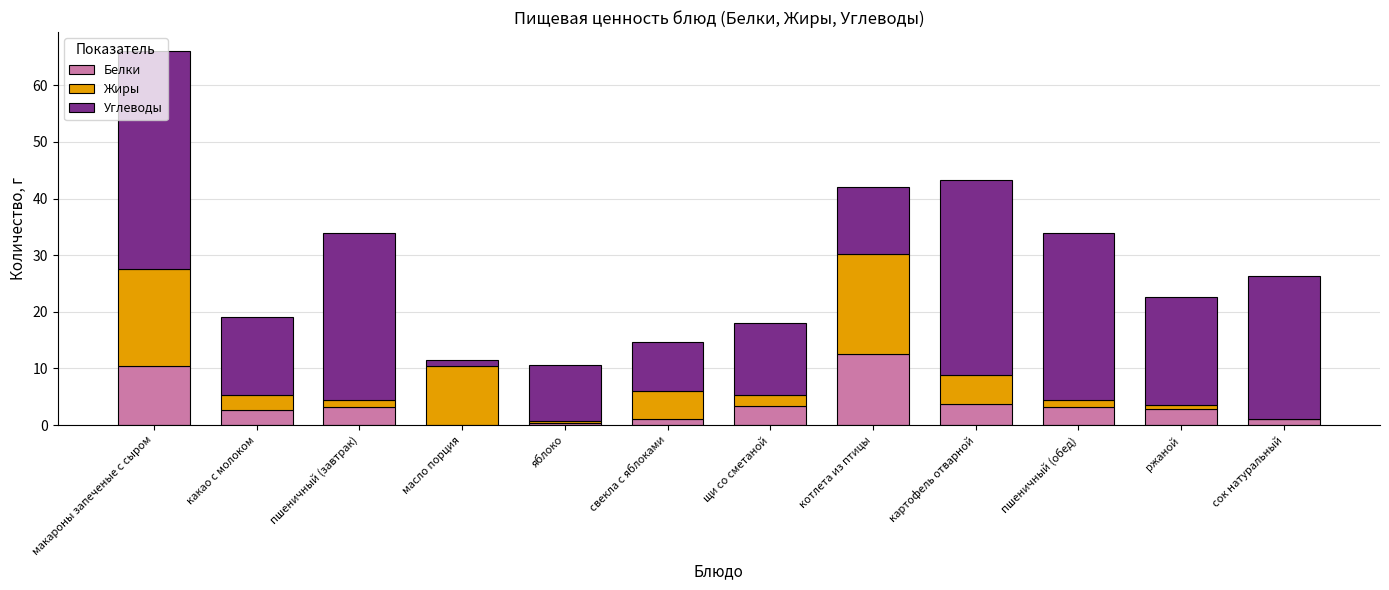

Are the bars horizontal?

No